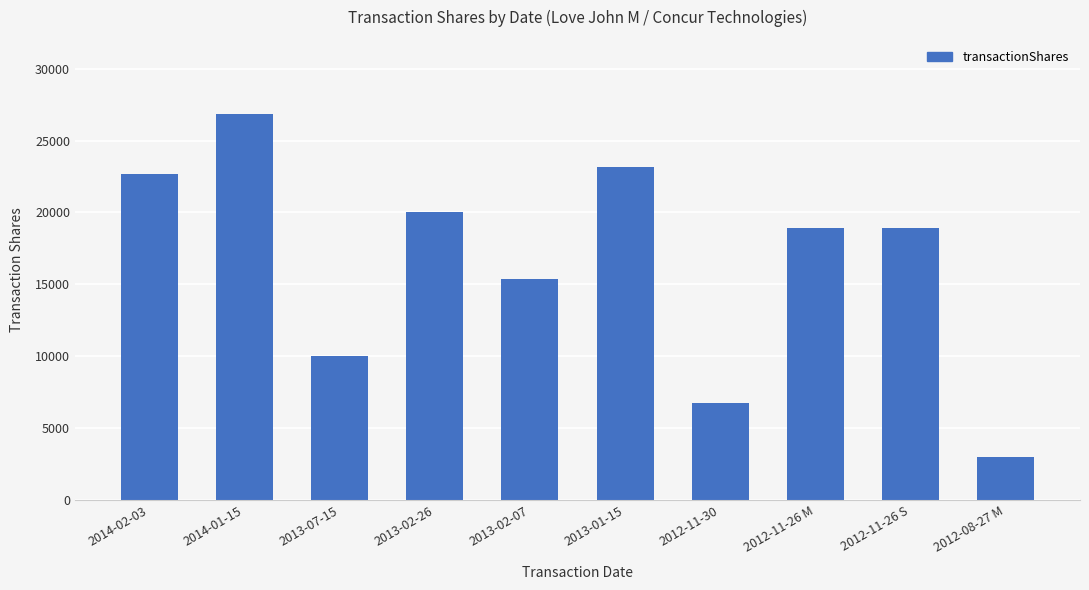

What is the difference between the maximum and minimum values?

23834